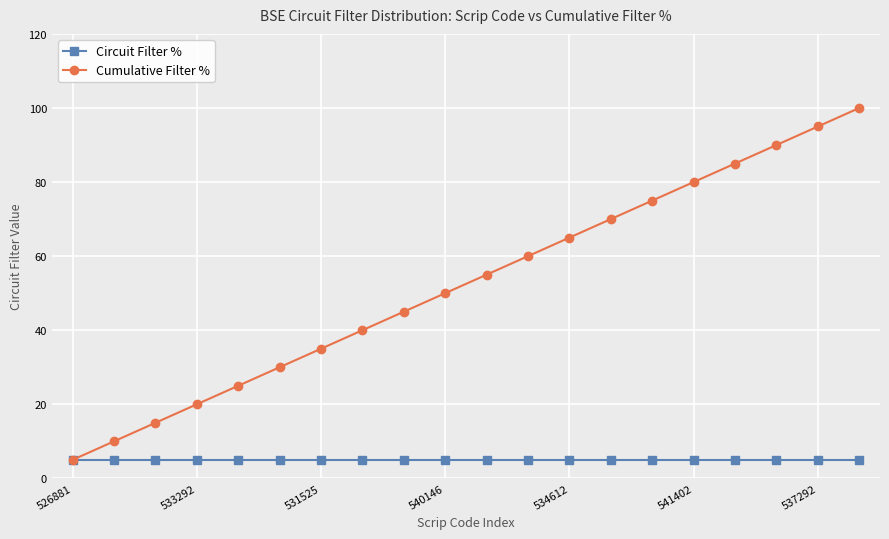

Which series has the widest spread of values?

Cumulative Filter %